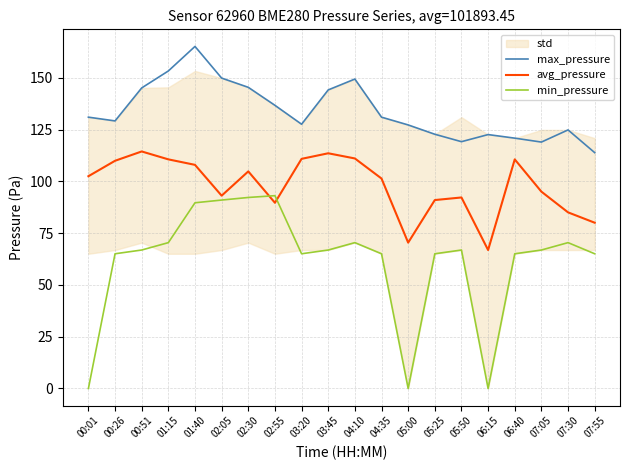

True or false: min_pressure and max_pressure cross at least once.

False